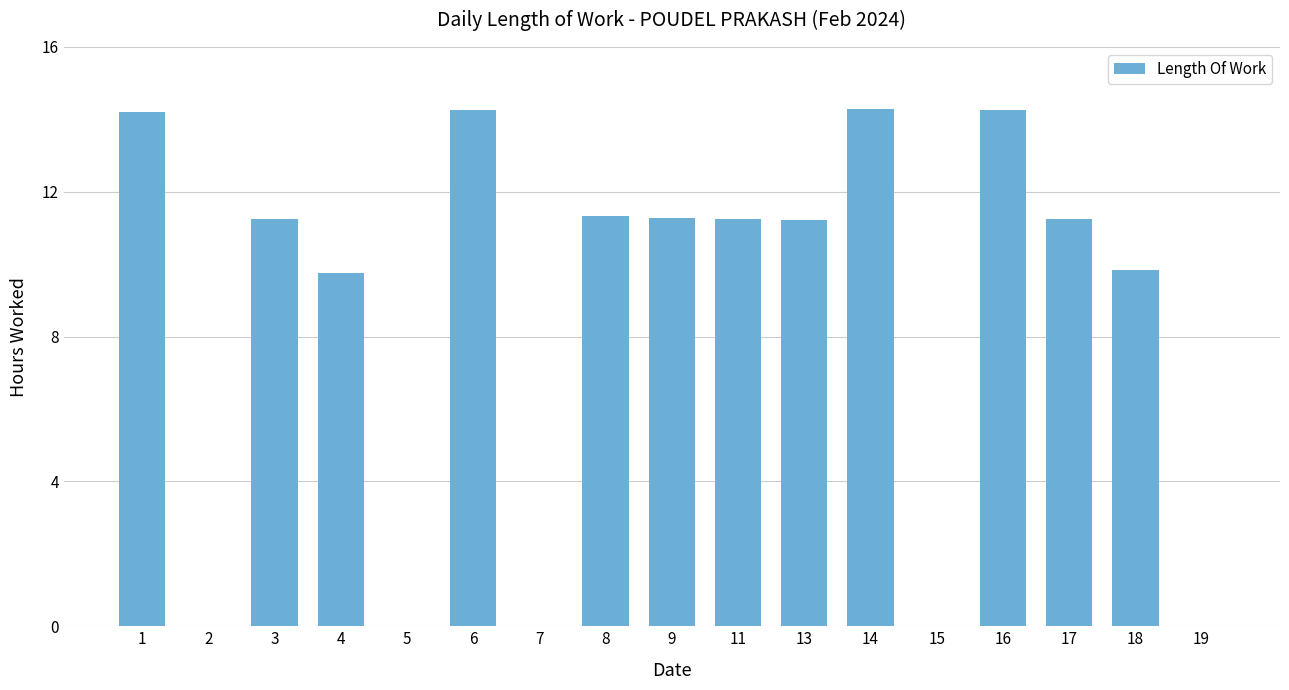

What is the sum of the values at 7 and 14?

14.3